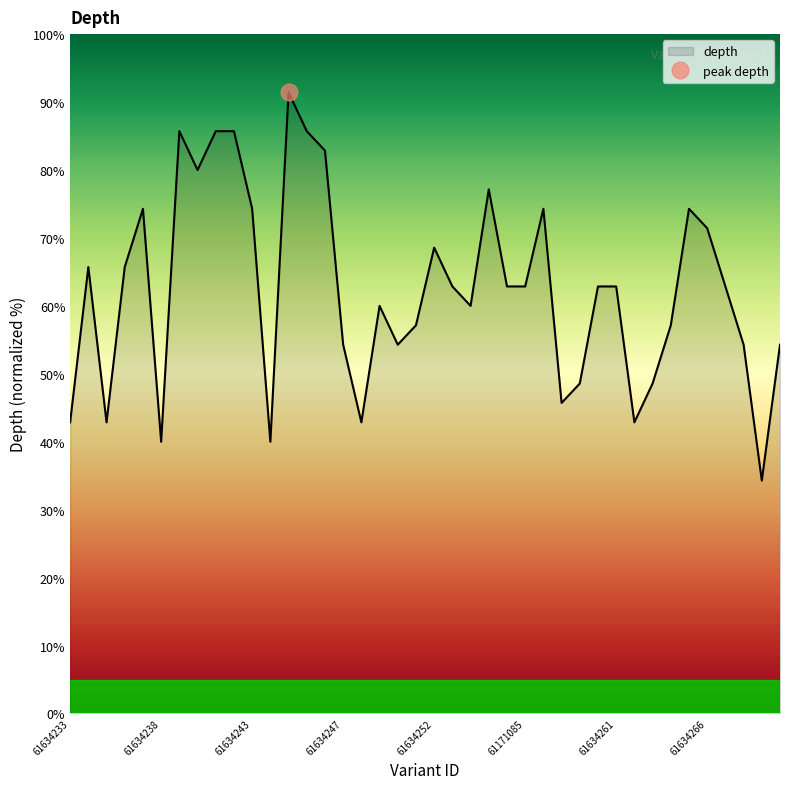

What is the minimum value shown in the chart?

34.3